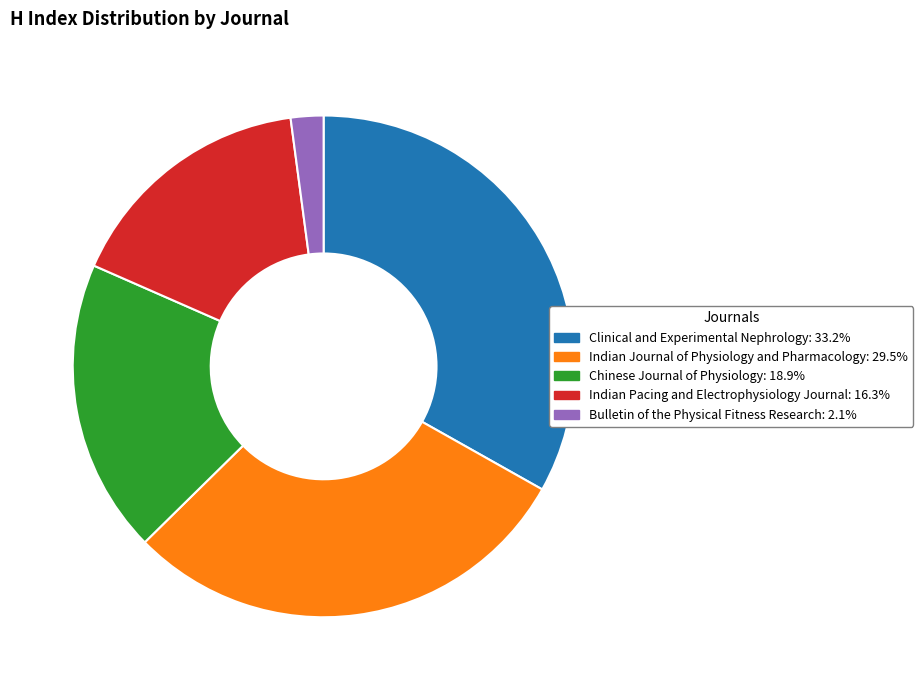

What is the smallest slice in the pie chart?

Bulletin of the Physical Fitness Research